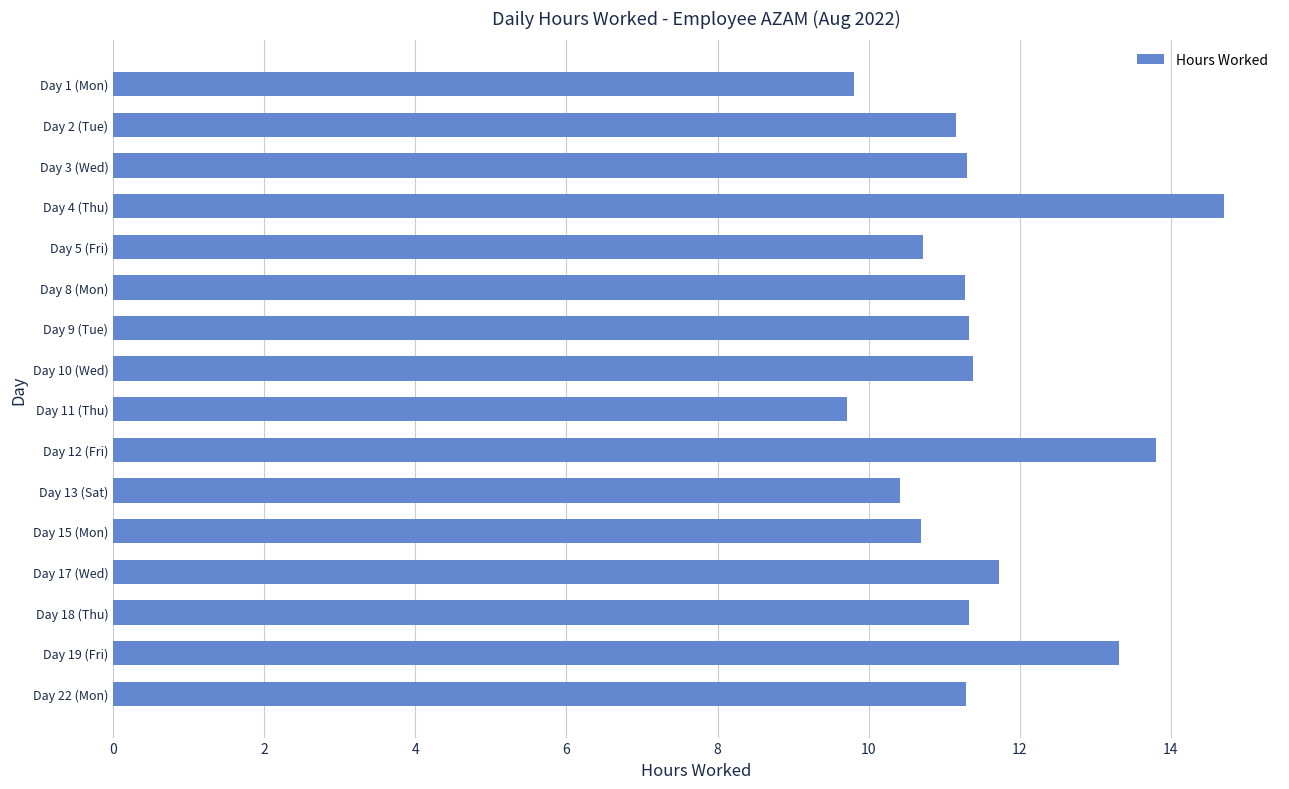

What position from the bottom is Day 15 (Mon)?

5